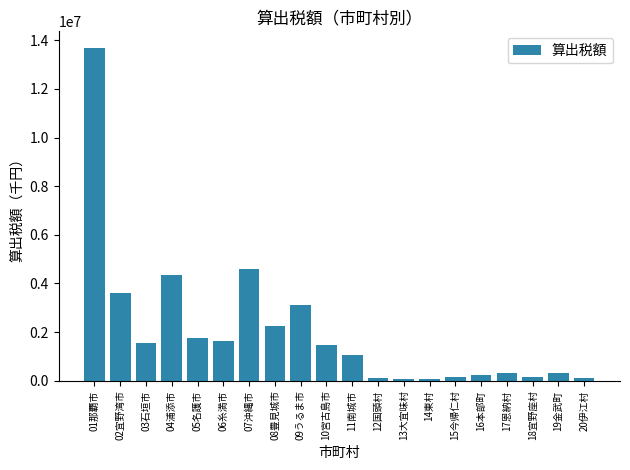

What is the label of the 13th bar from the left?

13大宜味村